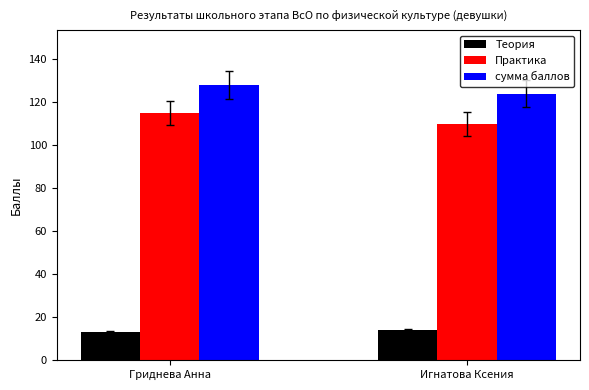

What is the average value of the сумма баллов series?

126